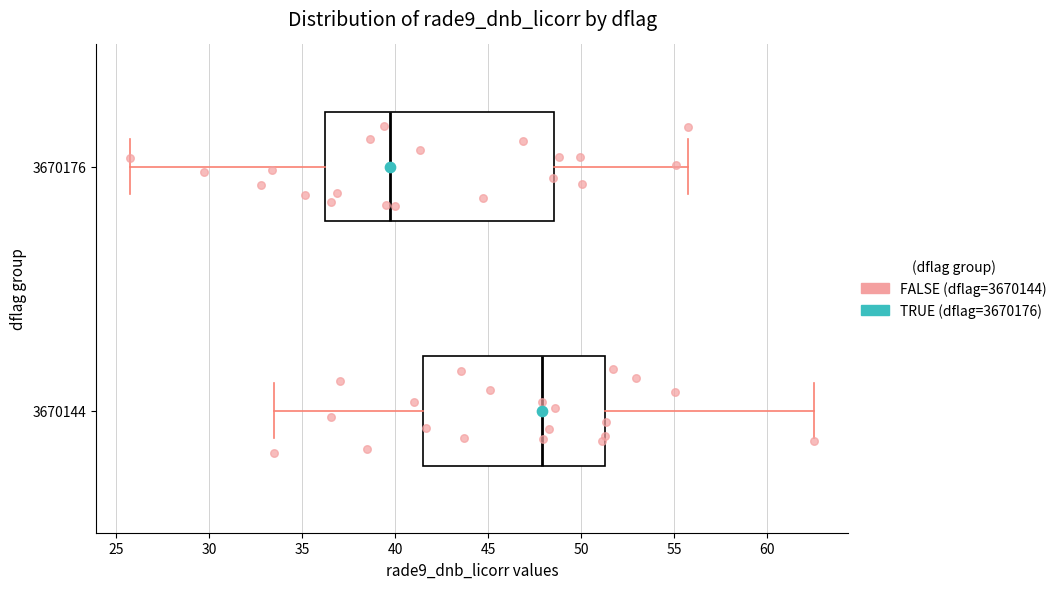

Reading bottom to top, transcribe this box plot: for each box, give where its median line is, the range the box spans, and where its two whiskers end, as read against the x-axis. The values are not printed on the chart, so give them approximately, as read against the axis.

3670144: median 48.0, box 41.5 to 51.5, whiskers 33.5 to 62.5
3670176: median 39.5, box 36.0 to 48.5, whiskers 25.5 to 56.0